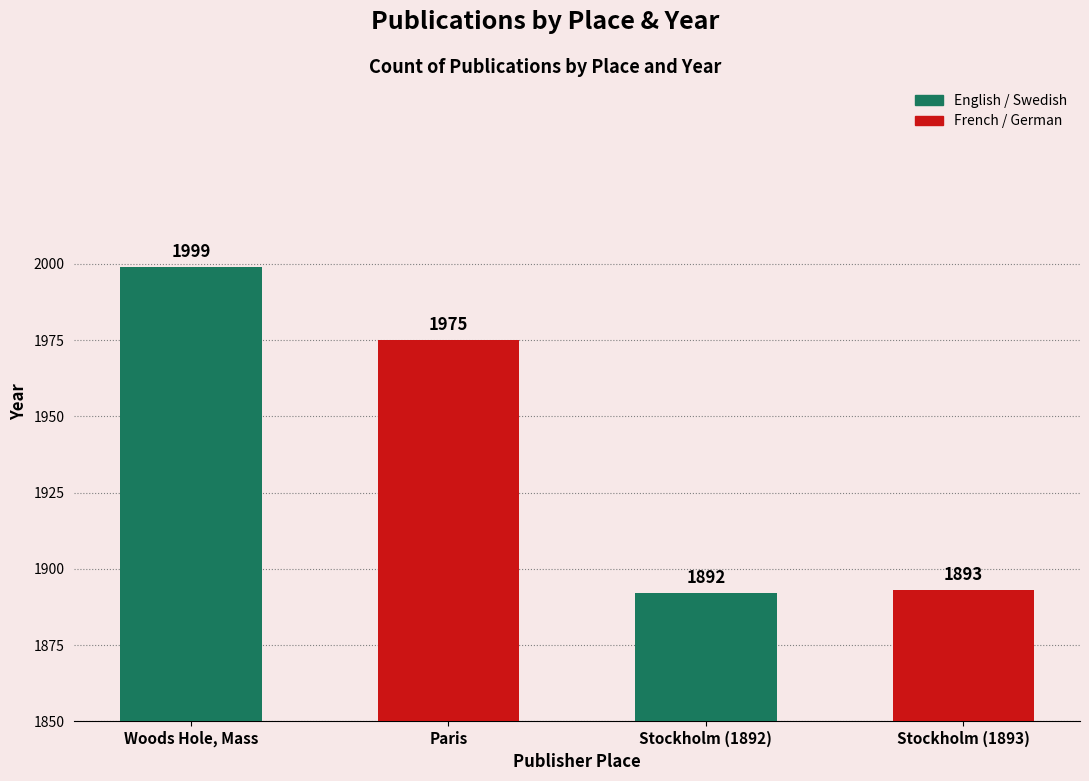

At which label is the value closest to 1945?

Paris